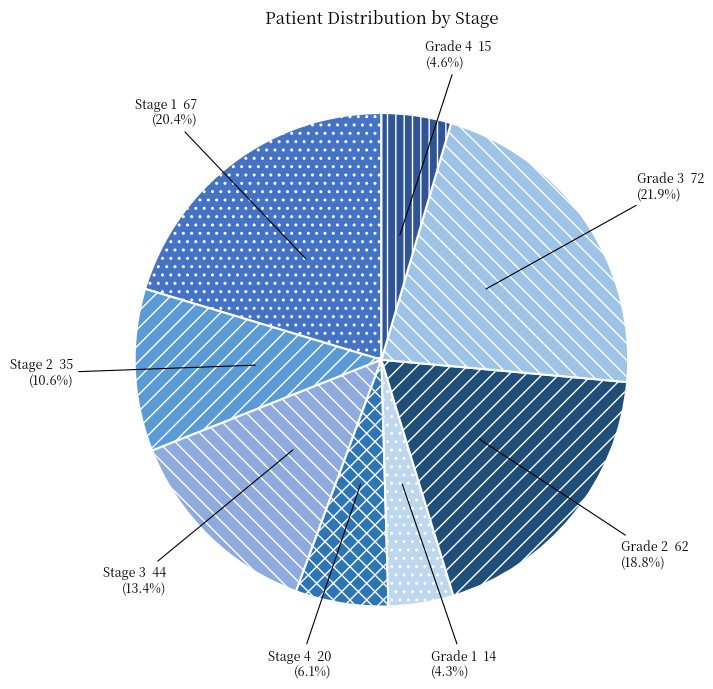

Which has a higher value, Grade 2 or Stage 3?

Grade 2